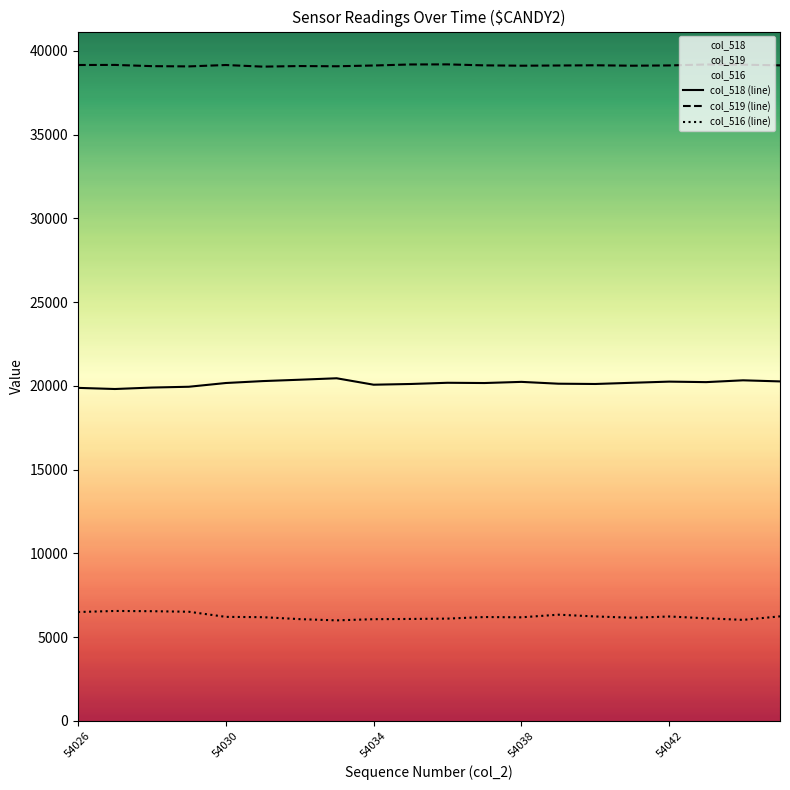

At which category does col_516 (line) reach its first local valley?

7